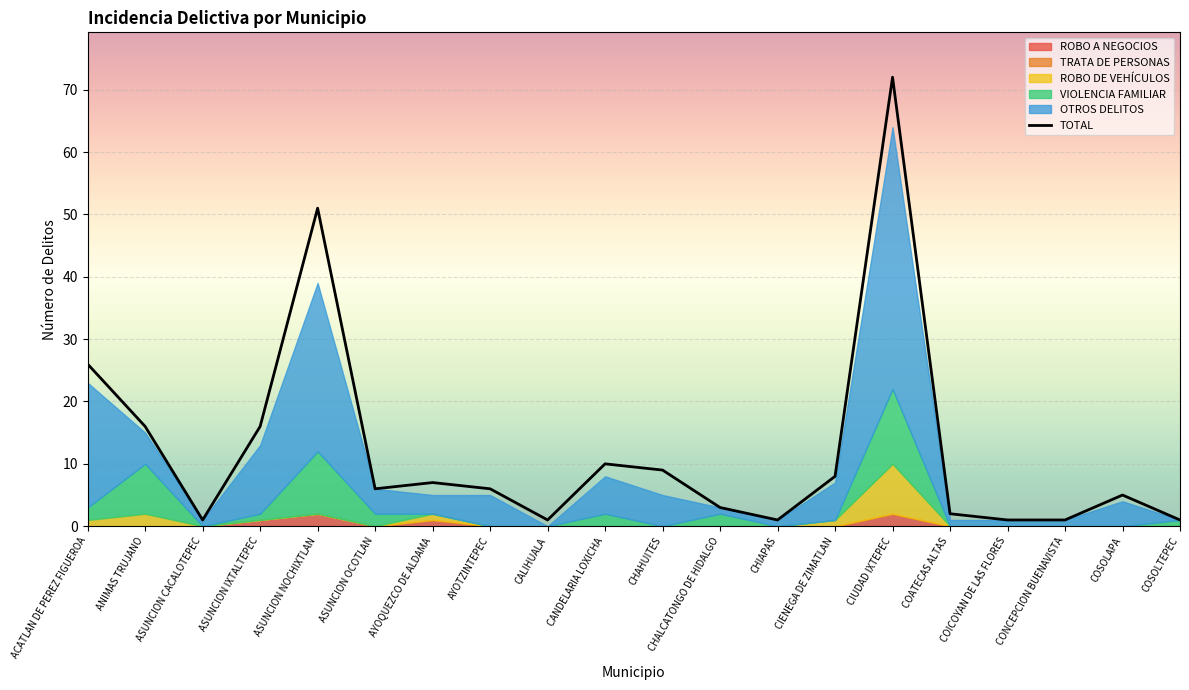

List the series in order of their peak value, lowest first.

TRATA DE PERSONAS, ROBO A NEGOCIOS, ROBO DE VEHÍCULOS, VIOLENCIA FAMILIAR, OTROS DELITOS, TOTAL